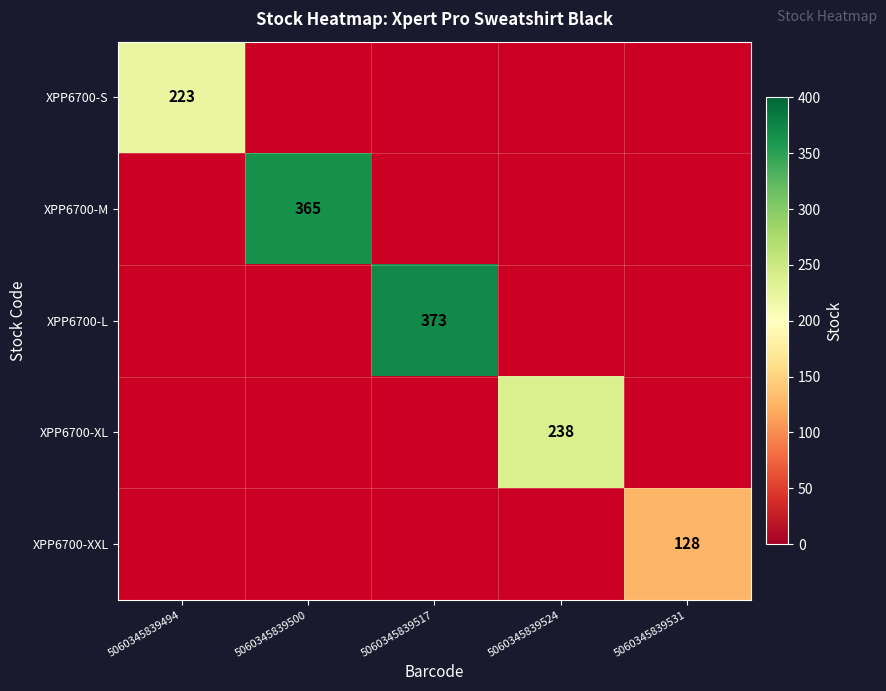

At which category does the chart reach its peak across all series?

5060345839517